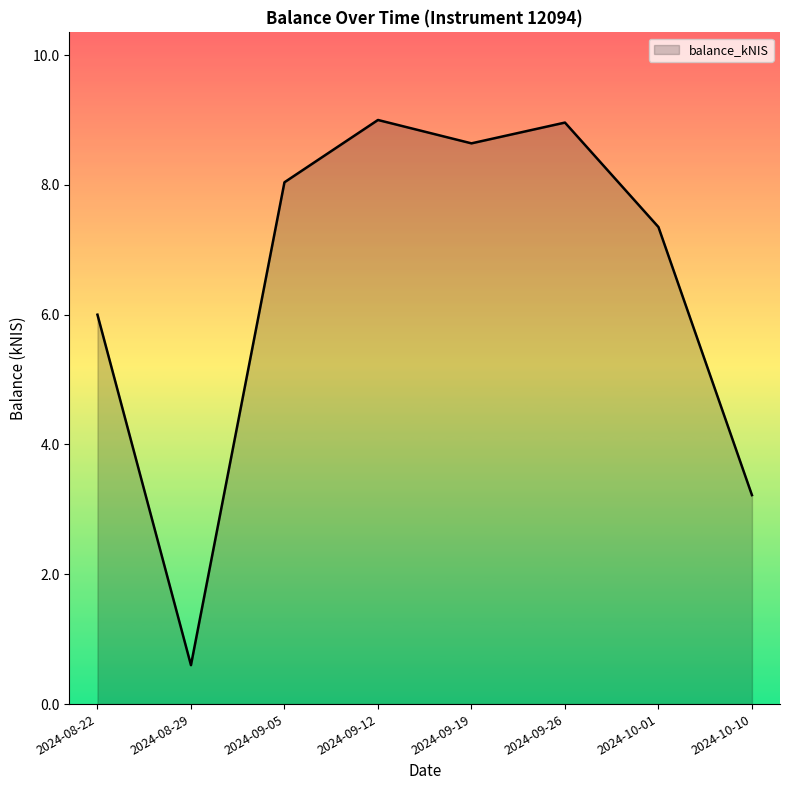

Which has a higher value, 2024-08-22 or 2024-10-01?

2024-10-01